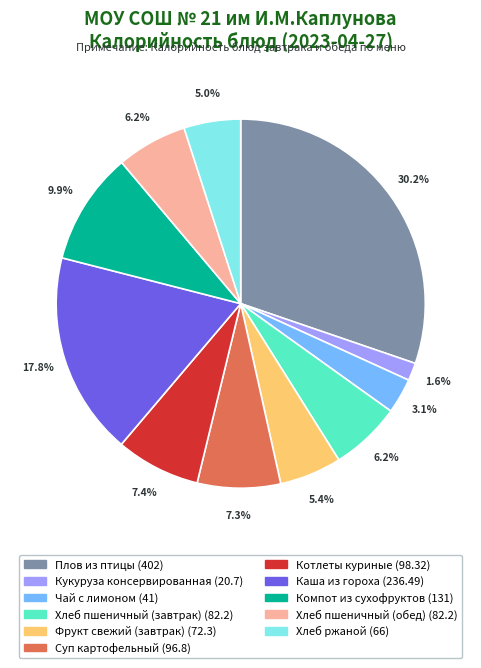

To the nearest percent, what is the difference between the Котлеты куриные and Компот из сухофруктов slice percentages?

2%